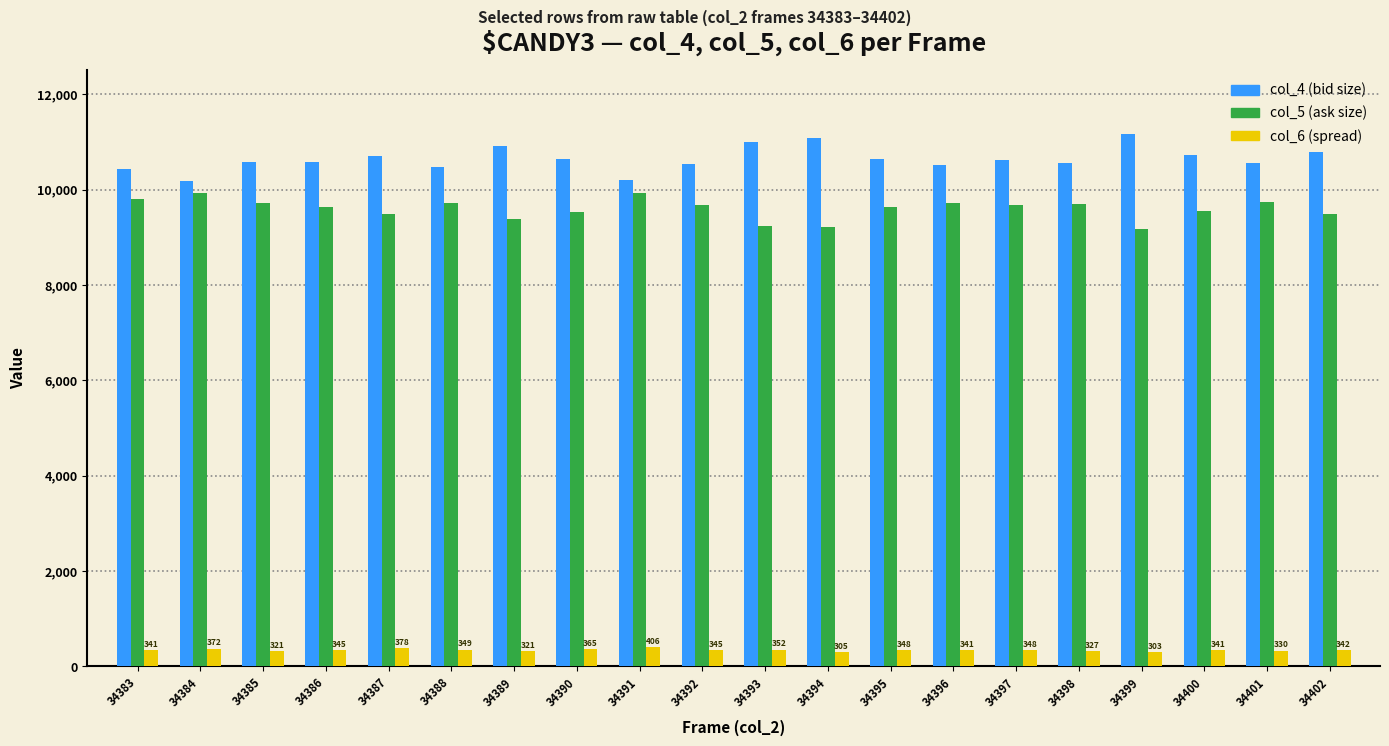

What is the smallest value displayed?

303